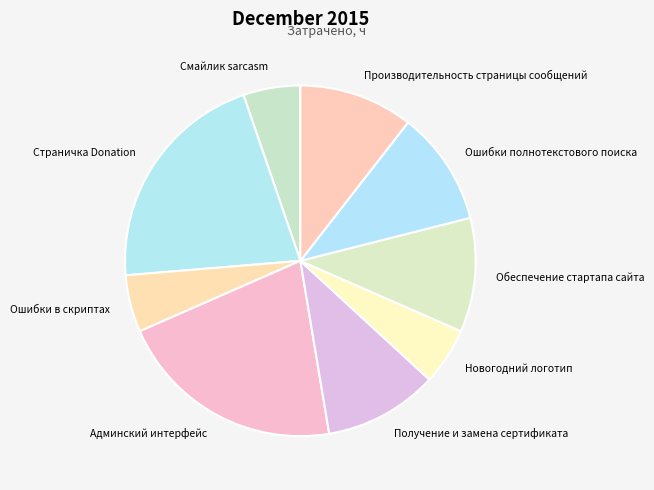

Does Новогодний логотип represent more than half of the total?

No